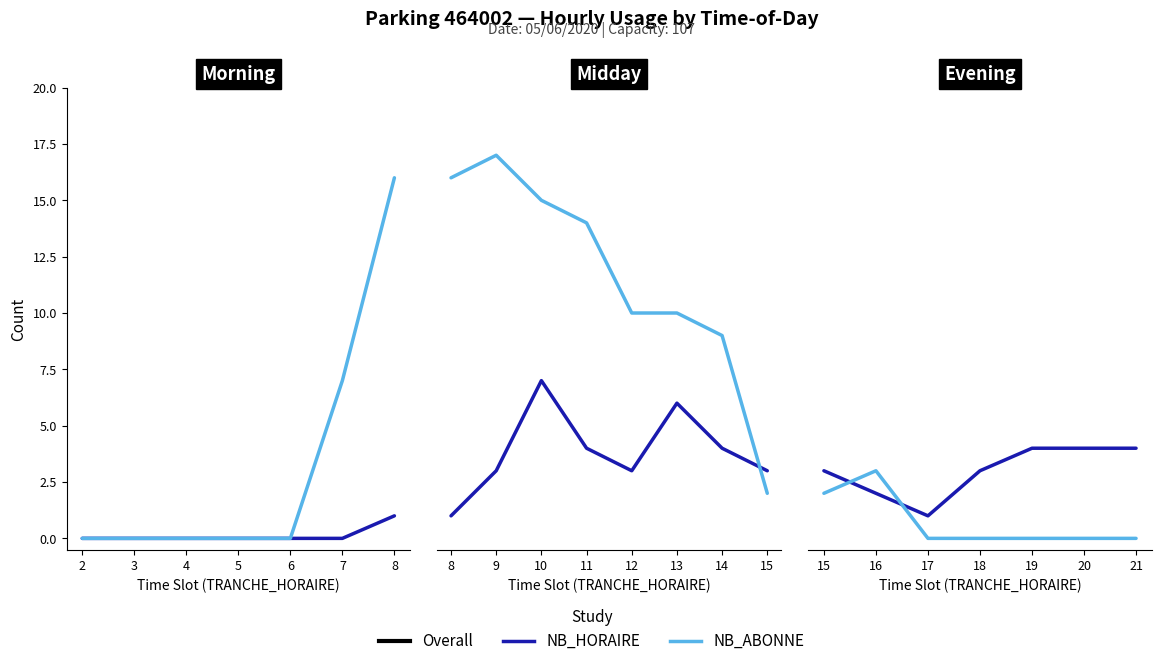

Rank the series at 17 from lowest to highest value.

NB_ABONNE, NB_HORAIRE